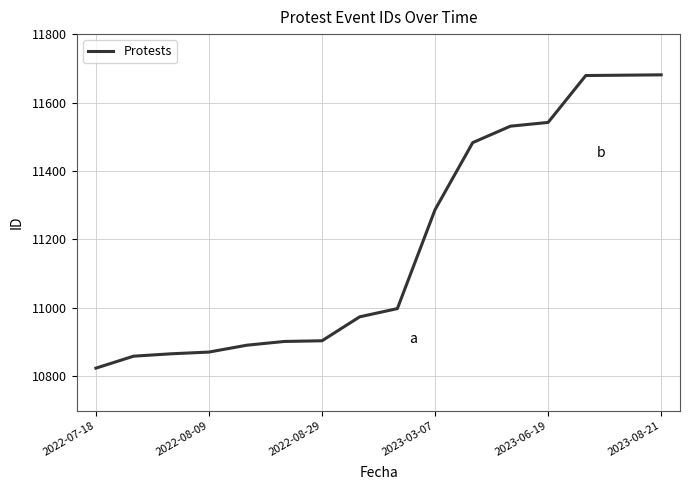

What is the maximum value shown in the chart?

11681